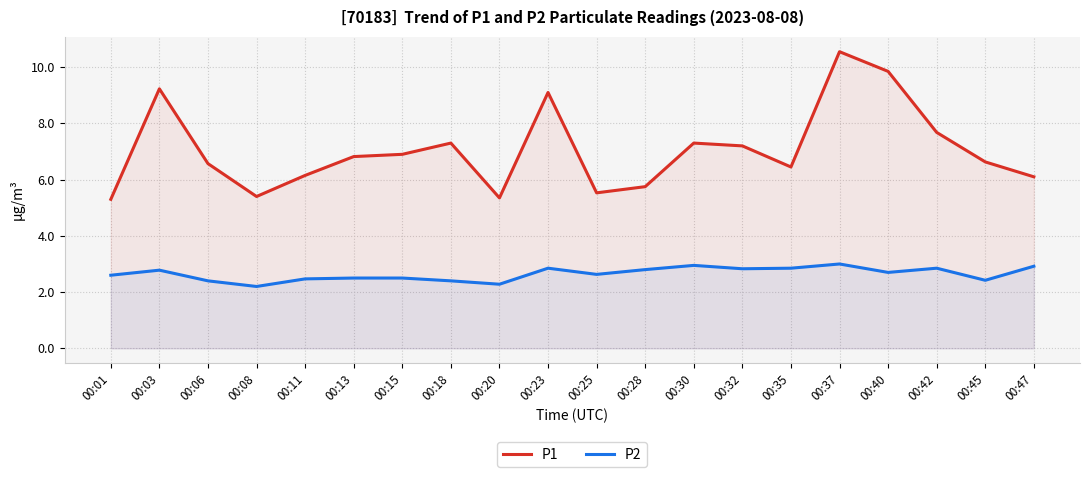

Reading right to left, list all the values displayed in this chart.

P1: 6.1	6.6	7.7	9.8	10.6	6.5	7.2	7.3	5.8	5.5	9.1	5.3	7.3	6.9	6.8	6.2	5.4	6.6	9.2	5.3
P2: 2.9	2.4	2.9	2.7	3.0	2.9	2.8	3.0	2.8	2.6	2.9	2.3	2.4	2.5	2.5	2.5	2.2	2.4	2.8	2.6